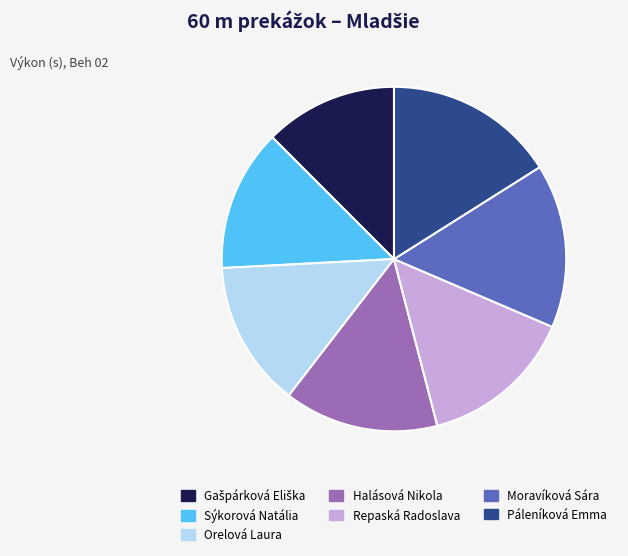

How many slices are in this pie chart?

7